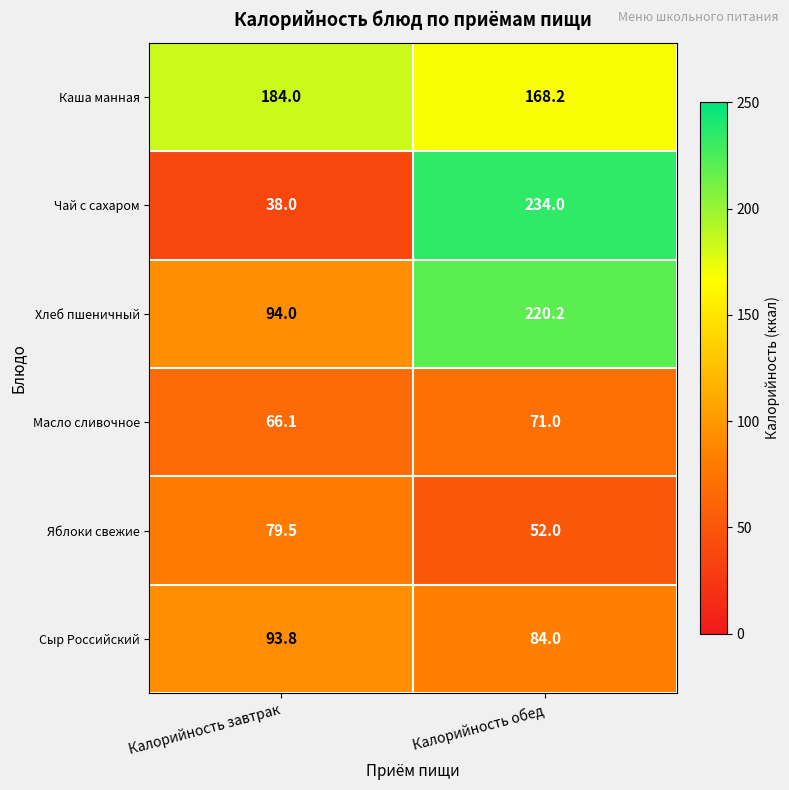

Reading left to right, extract all data points from this chart.

Каша манная: 184.0	168.2
Чай с сахаром: 38.0	234.0
Хлеб пшеничный: 94.0	220.2
Масло сливочное: 66.1	71.0
Яблоки свежие: 79.5	52.0
Сыр Российский: 93.8	84.0